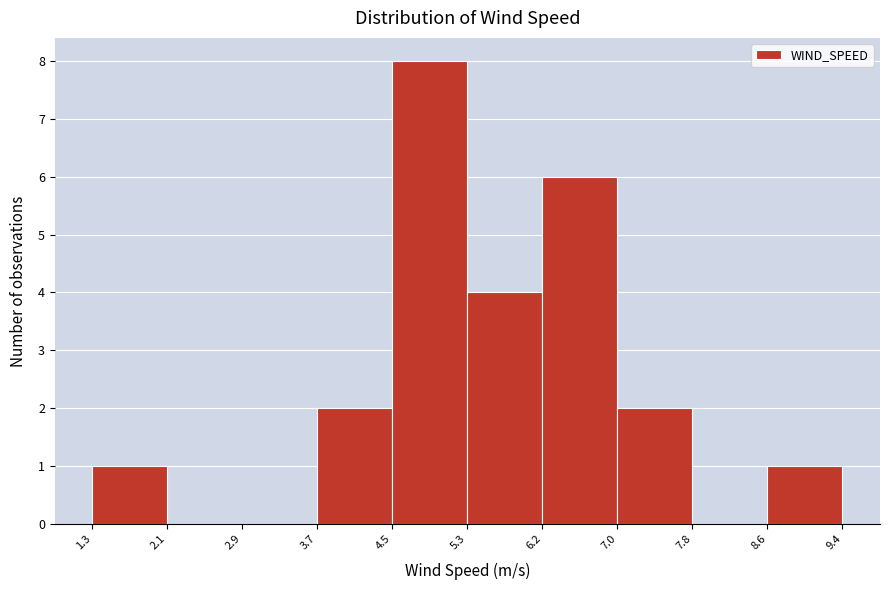

Reading left to right, transcribe this chart: for each bar, give the range it covers on the x-axis and its height. The values are not printed on the chart, so give them approximately, as read against the axis.

1.3 to 2.1: 1
2.1 to 2.9: 0
2.9 to 3.7: 0
3.7 to 4.5: 2
4.5 to 5.3: 8
5.3 to 6.2: 4
6.2 to 7.0: 6
7.0 to 7.8: 2
7.8 to 8.6: 0
8.6 to 9.4: 1